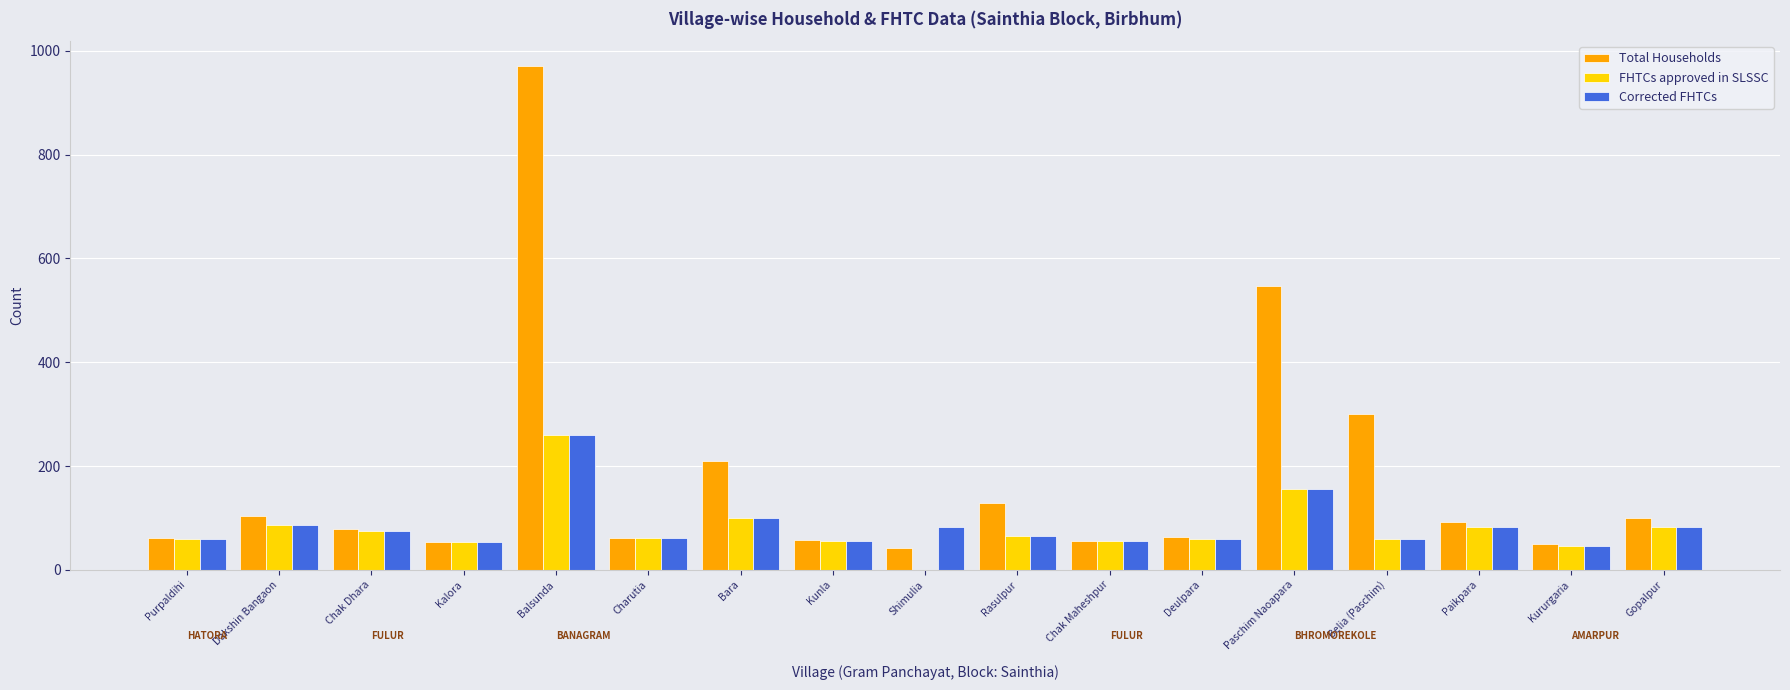

Count the number of categories in the chart.

17